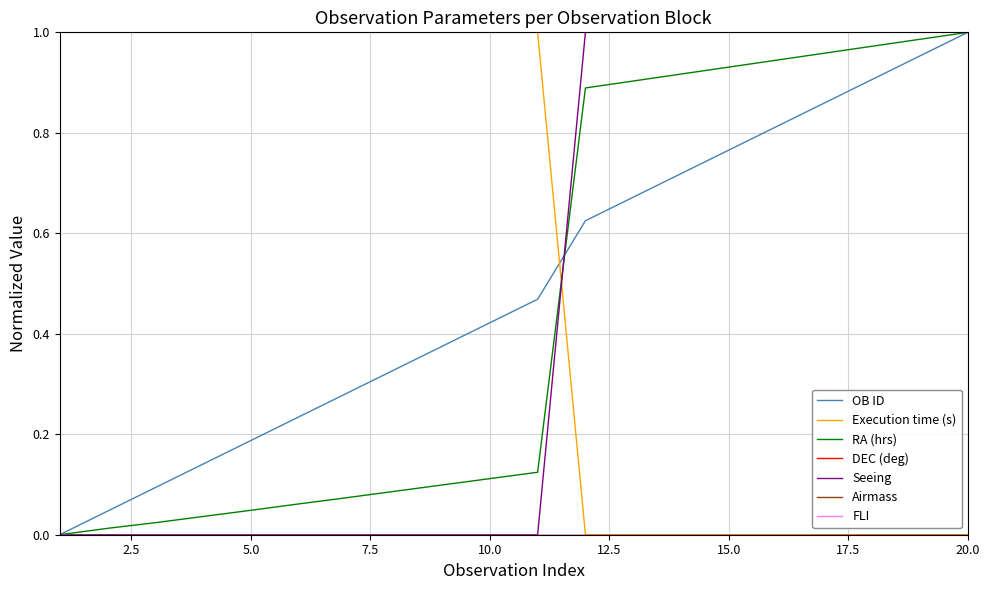

Which series has the largest range (max minus min)?

OB ID